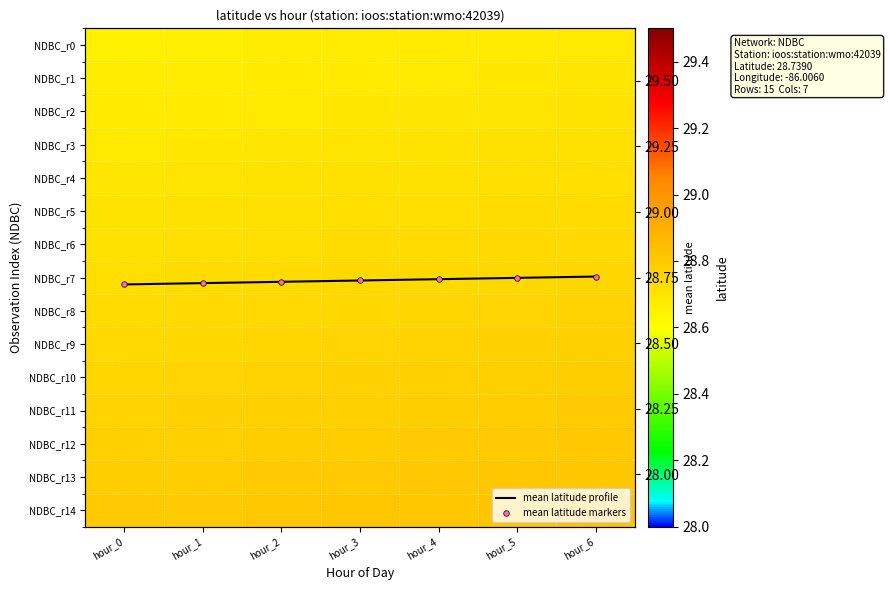

At which category is the sum across all series the highest?

hour_6